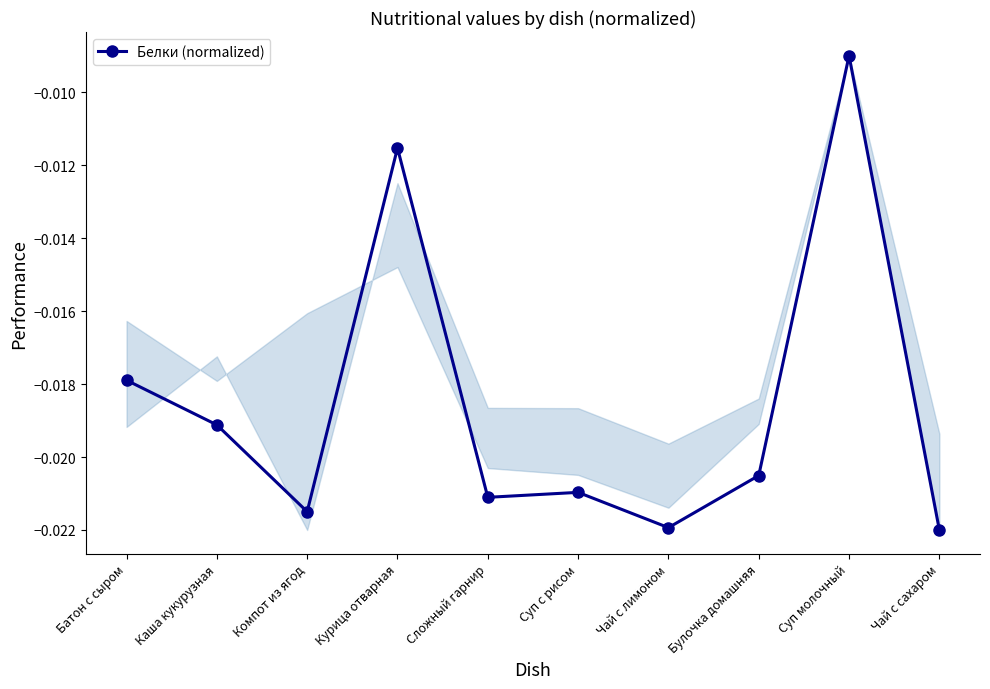

Between Компот из ягод and Курица отварная, which is larger?

Курица отварная